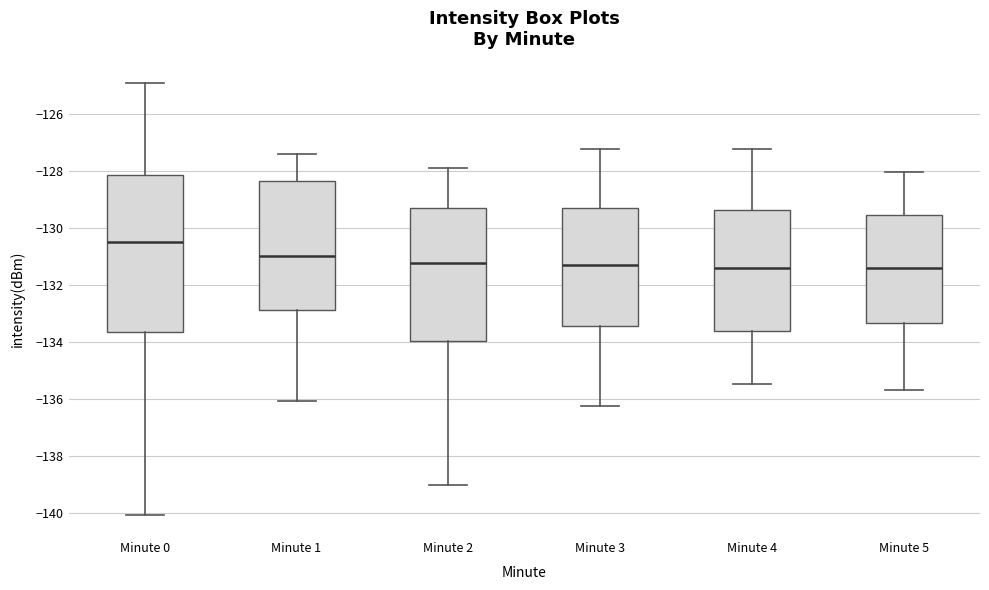

Reading left to right, transcribe this box plot: for each box, give where its median line is, the range the box spans, and where its two whiskers end, as read against the y-axis. The values are not printed on the chart, so give them approximately, as read against the axis.

Minute 0: median -130.4, box -133.6 to -128.2, whiskers -140.0 to -125.0
Minute 1: median -131.0, box -132.8 to -128.4, whiskers -136.0 to -127.4
Minute 2: median -131.2, box -134.0 to -129.2, whiskers -139.0 to -127.8
Minute 3: median -131.2, box -133.4 to -129.2, whiskers -136.2 to -127.2
Minute 4: median -131.4, box -133.6 to -129.4, whiskers -135.4 to -127.2
Minute 5: median -131.4, box -133.4 to -129.6, whiskers -135.6 to -128.0